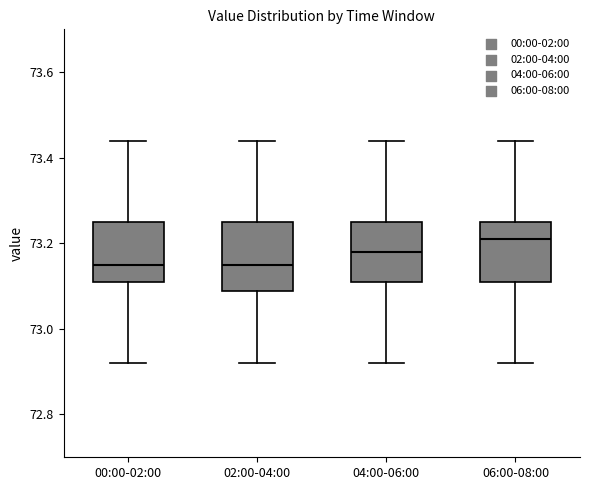

Reading left to right, read every box against the y-axis: the position of its median line, the range the box covers, and the ends of its whiskers. The values are not printed on the chart, so give them approximately, as read against the axis.

00:00-02:00: median 73.16, box 73.12 to 73.26, whiskers 72.92 to 73.44
02:00-04:00: median 73.16, box 73.08 to 73.26, whiskers 72.92 to 73.44
04:00-06:00: median 73.18, box 73.12 to 73.26, whiskers 72.92 to 73.44
06:00-08:00: median 73.22, box 73.12 to 73.26, whiskers 72.92 to 73.44